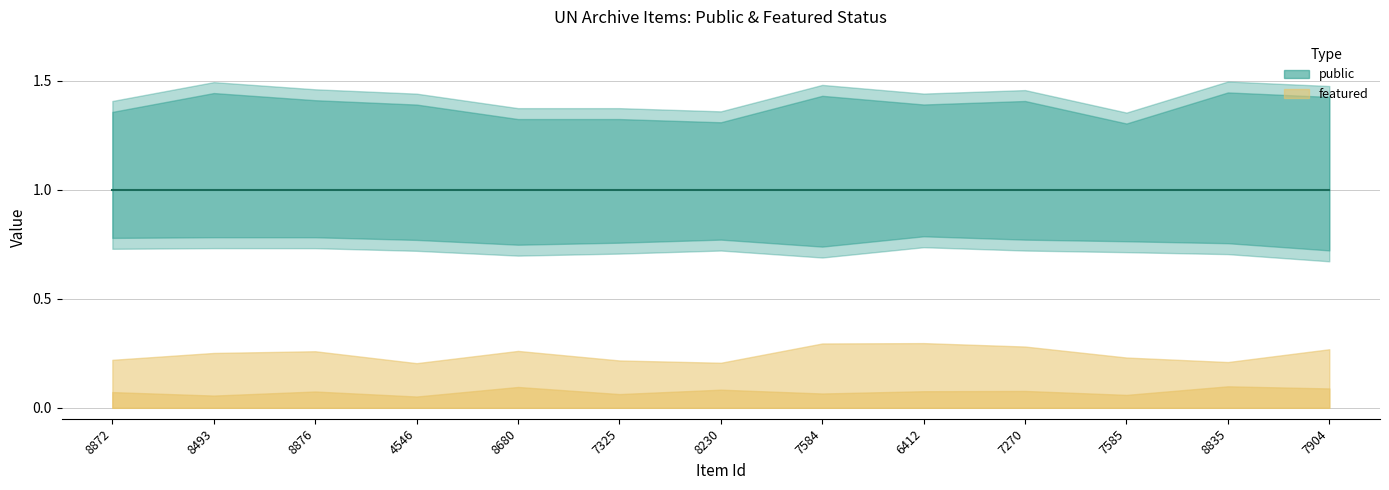

Which has a higher value, 4546 or 8493?

4546